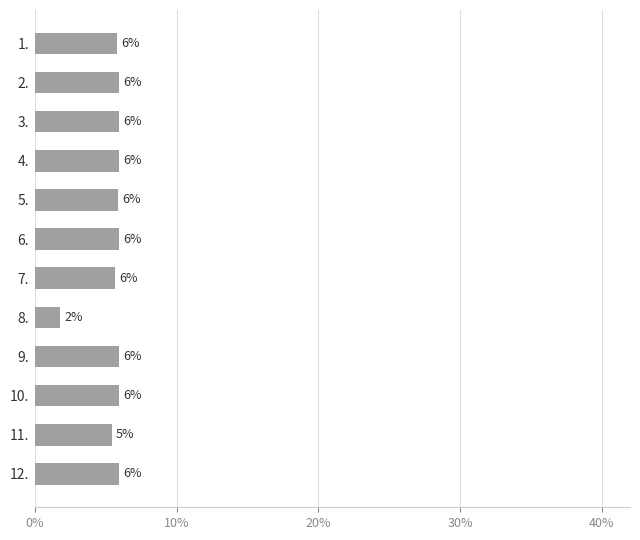

Does the chart contain any negative values?

No